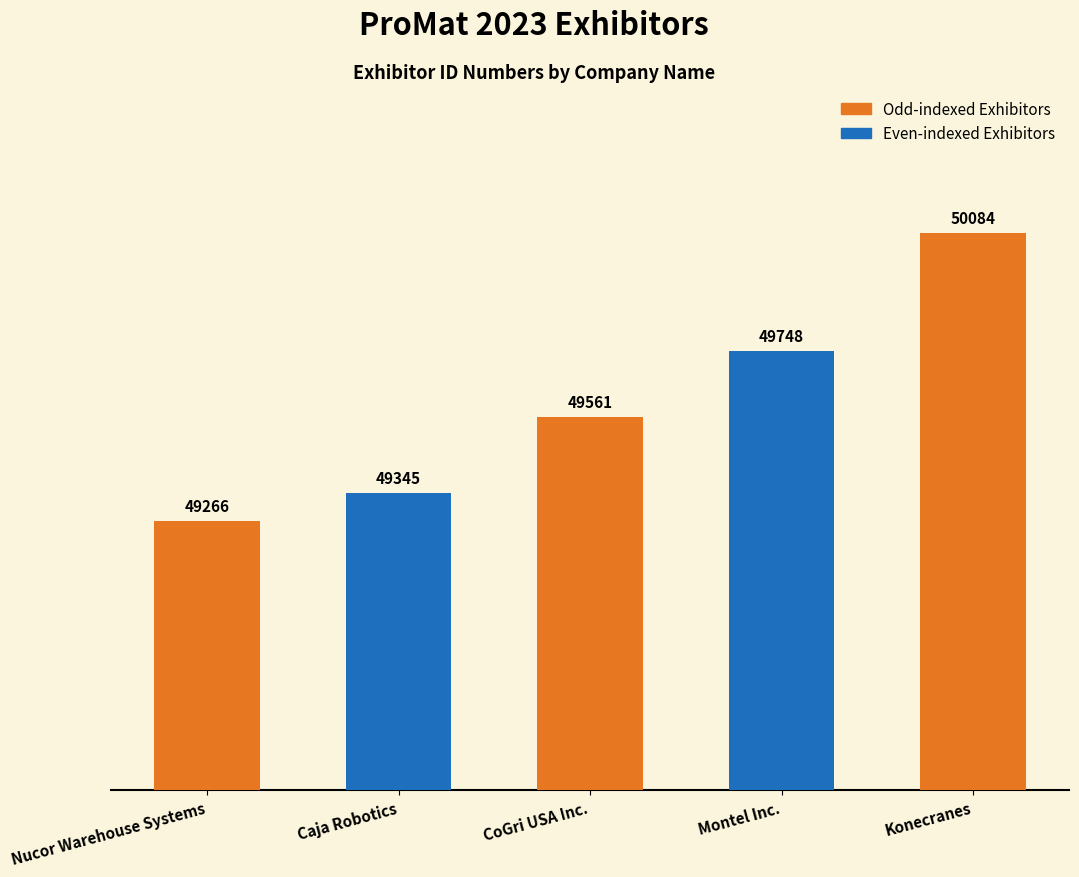

How many data points are less than 49561?

2